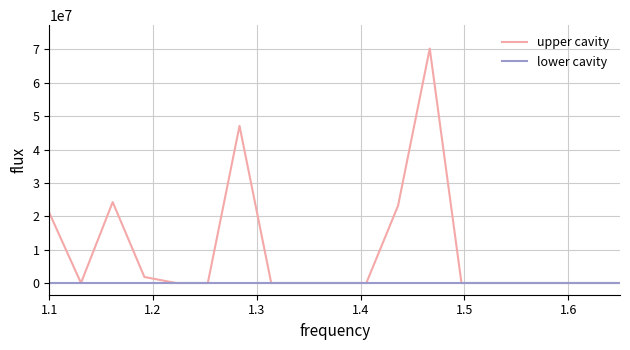

List the series in order of their overall mean, lowest first.

lower cavity, upper cavity